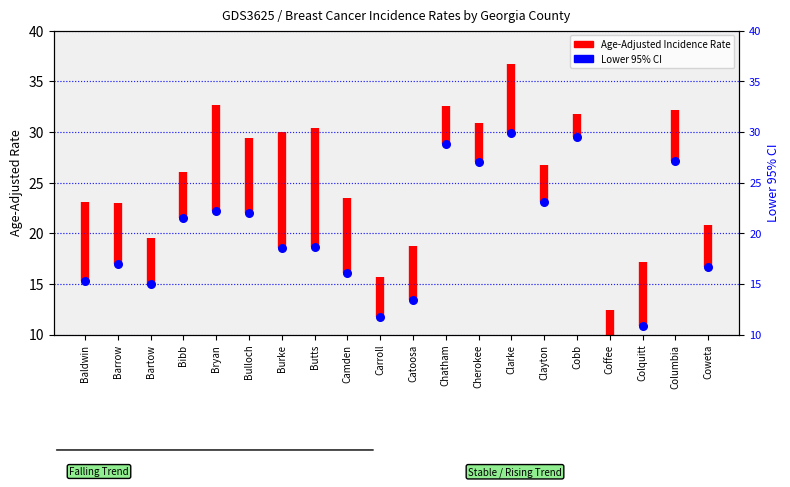

Between Chatham and Coweta, which is larger?

Chatham